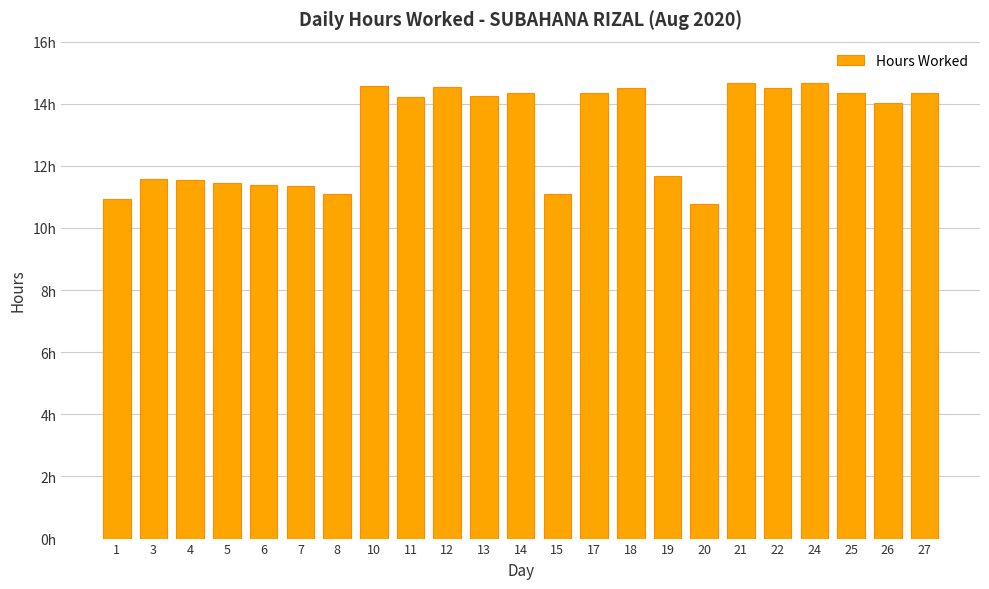

What is the difference between the second highest and minimum values?

3.9